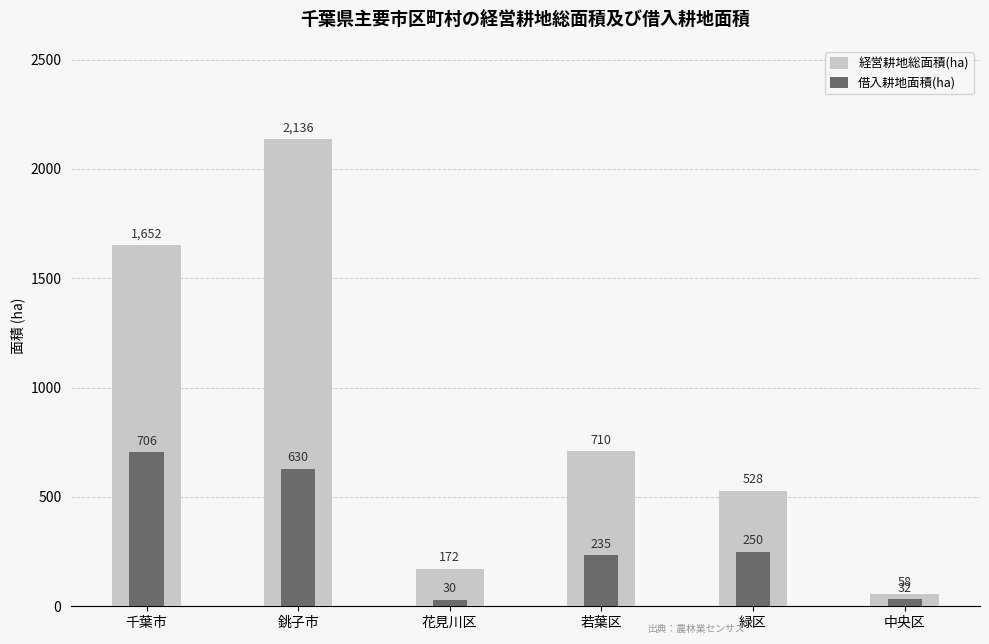

Which series has the largest range (max minus min)?

経営耕地総面積(ha)